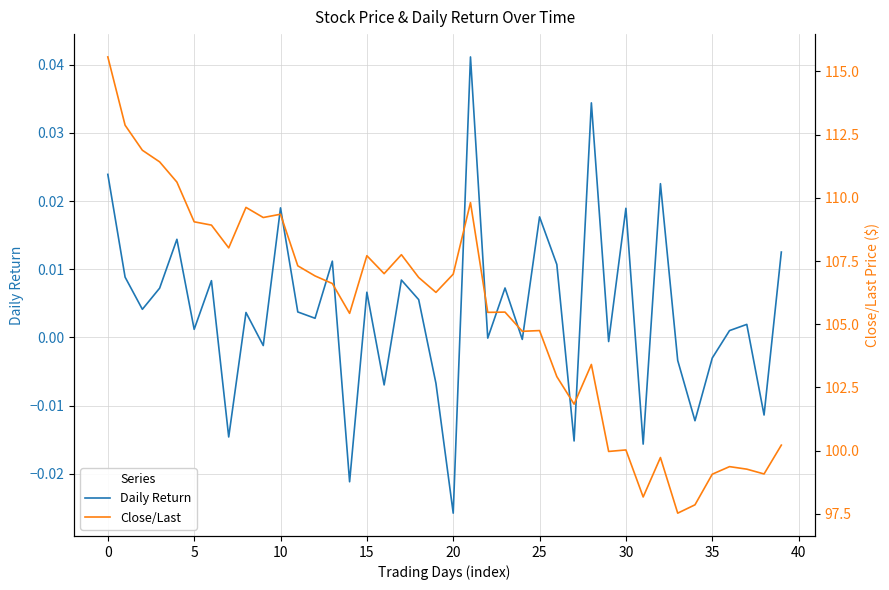

Does the chart display data point markers on the line(s)?

No